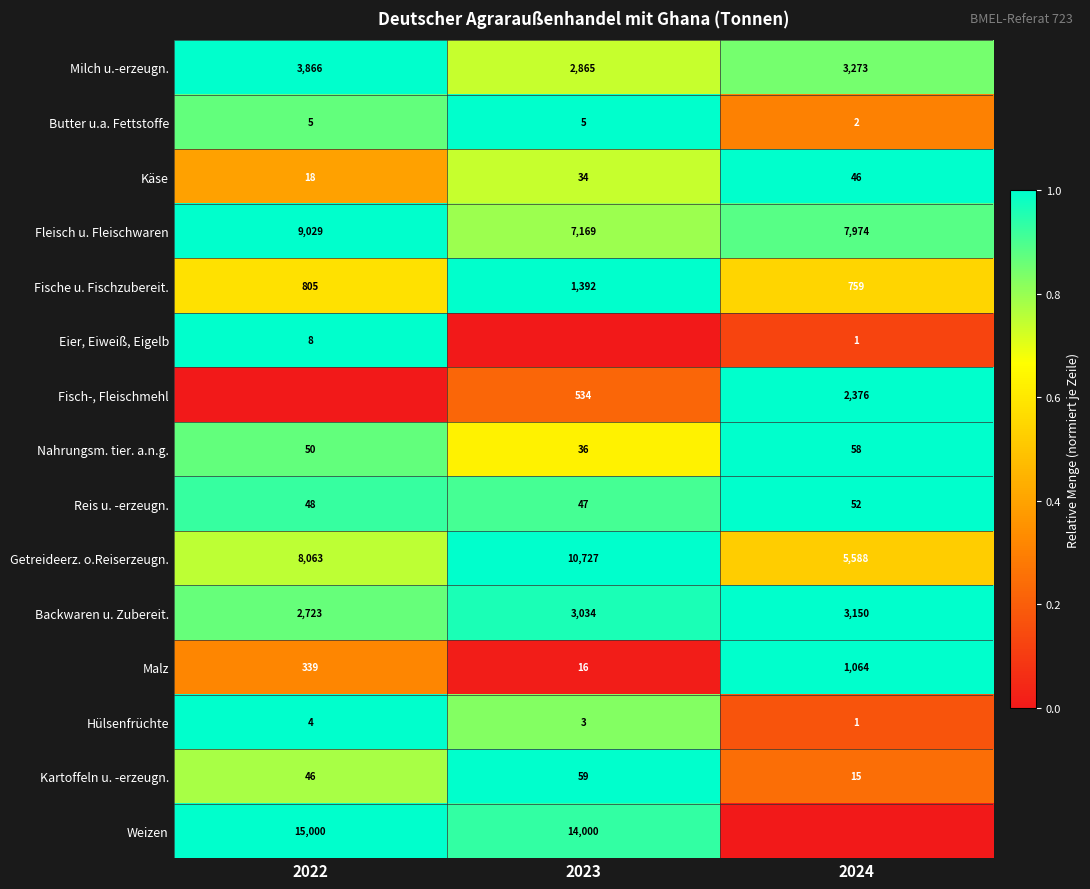

The value of Fische u. Fischzubereit. at 2022 is 1428. True or false?

False